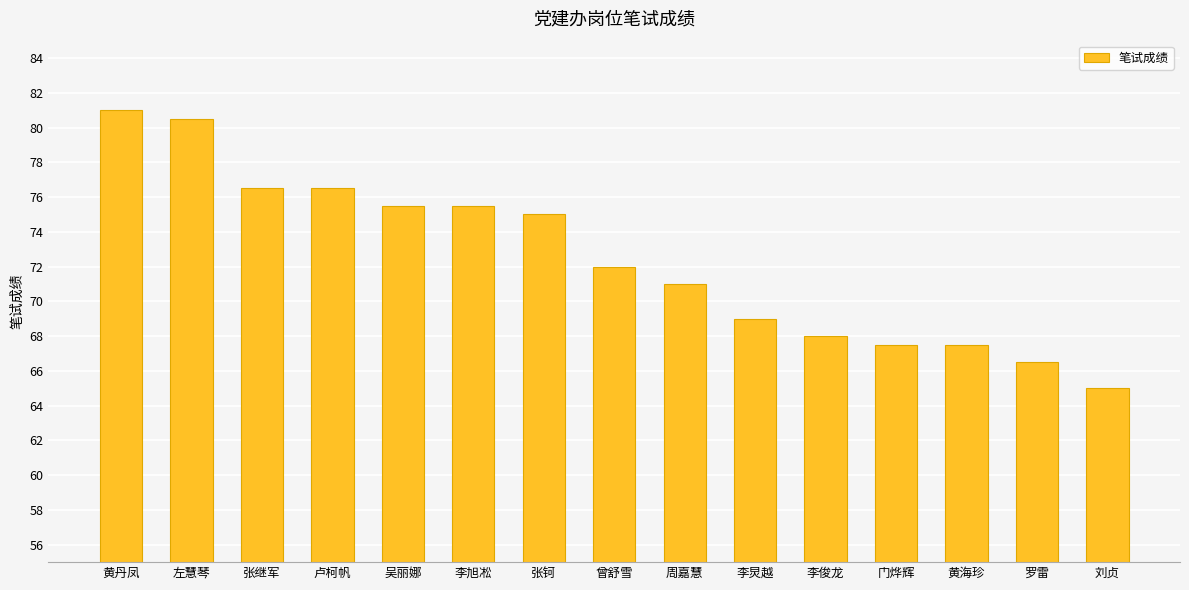

What is the value of the 7th bar from the left?

75.0